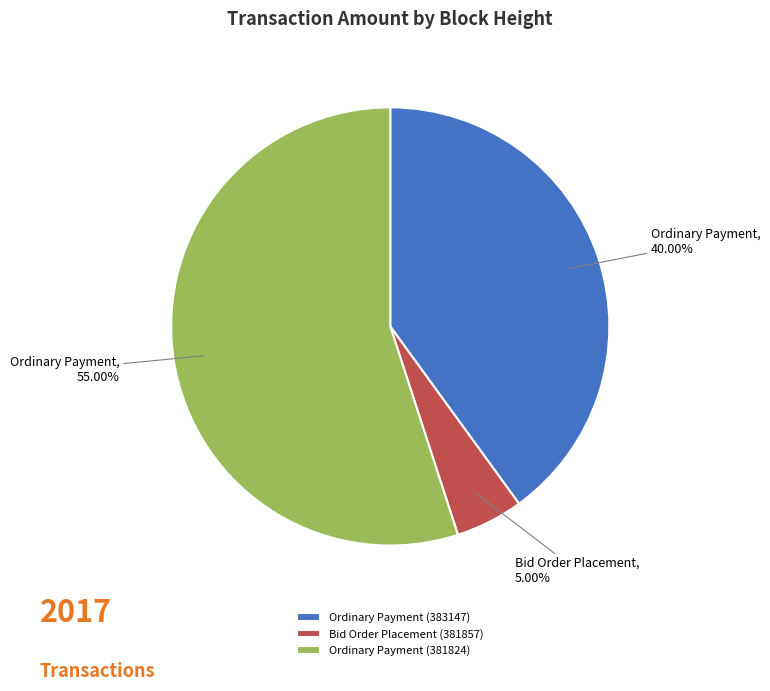

True or false: Bid Order Placement (381857) accounts for 5% of the total.

True